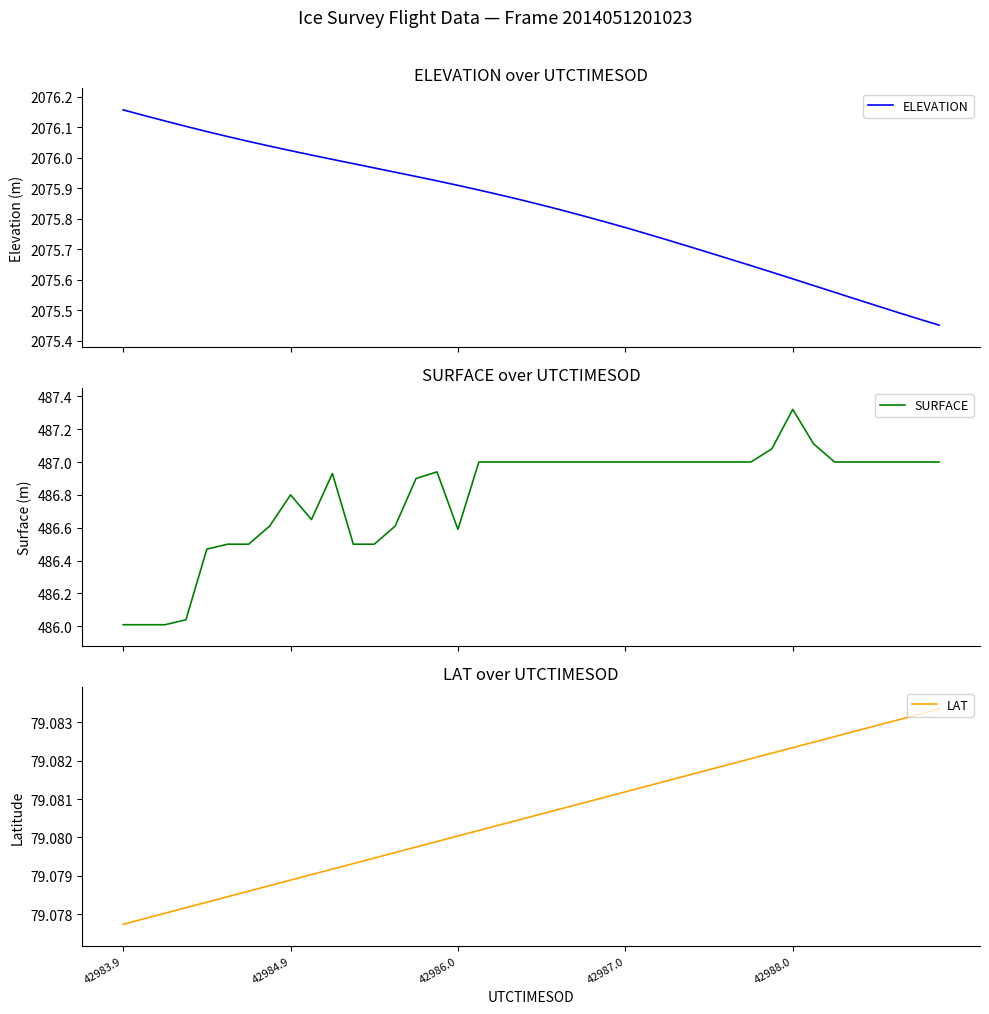

How many lines are shown in the chart?

3